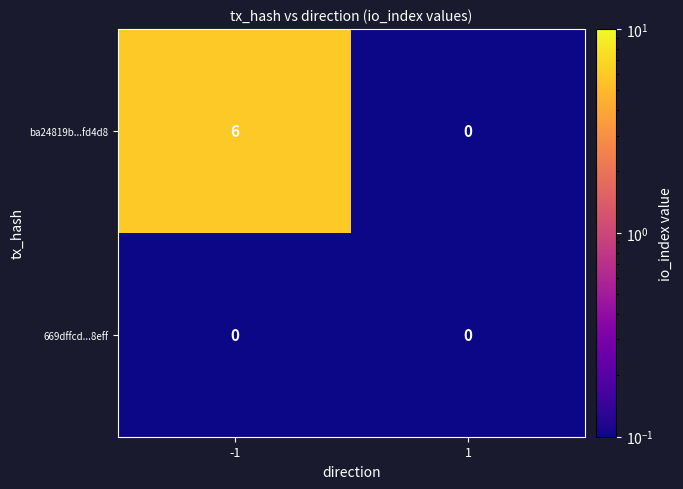

What is the spread (max minus min) of values at -1?

6